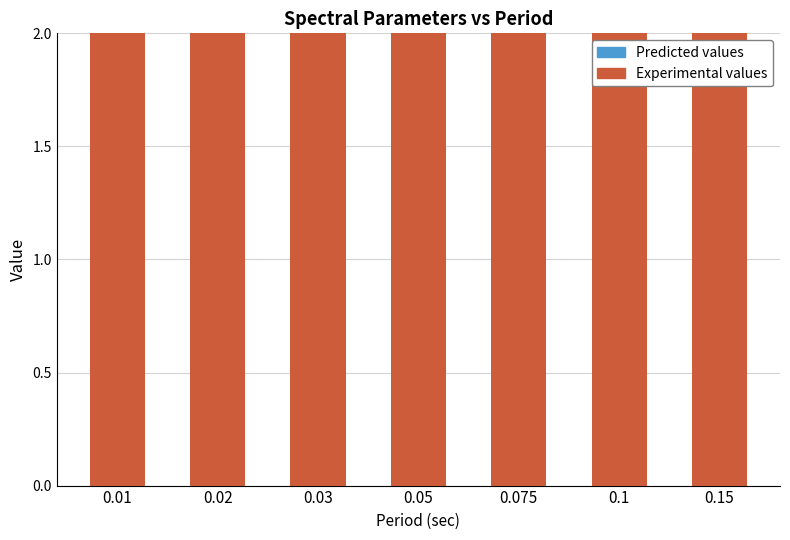

True or false: Experimental values has a value of 1.7 at 0.01.

False